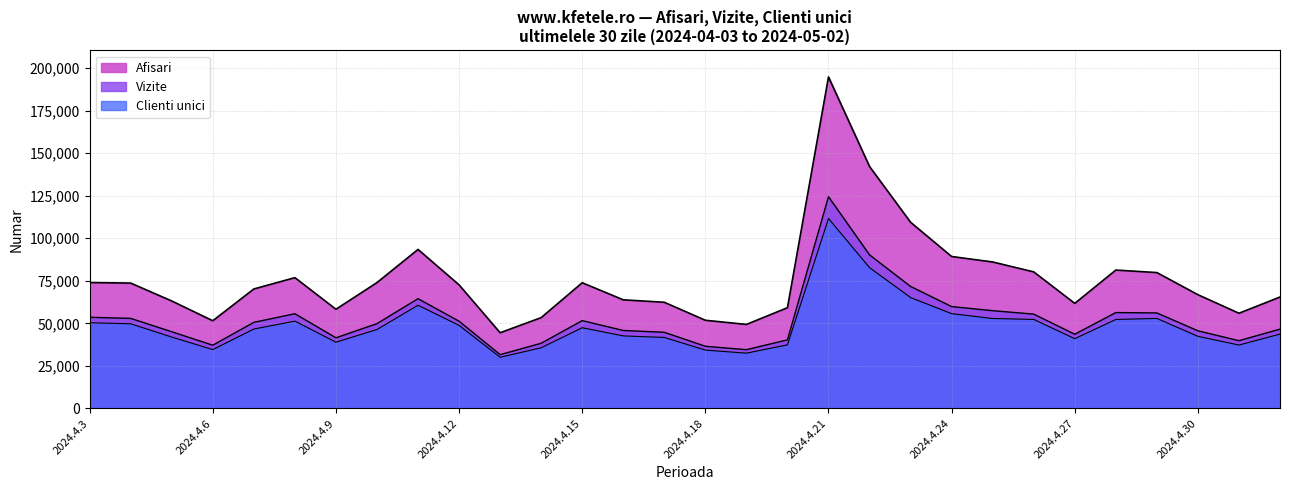

How many values in the Clienti unici series exceed 46640?

14